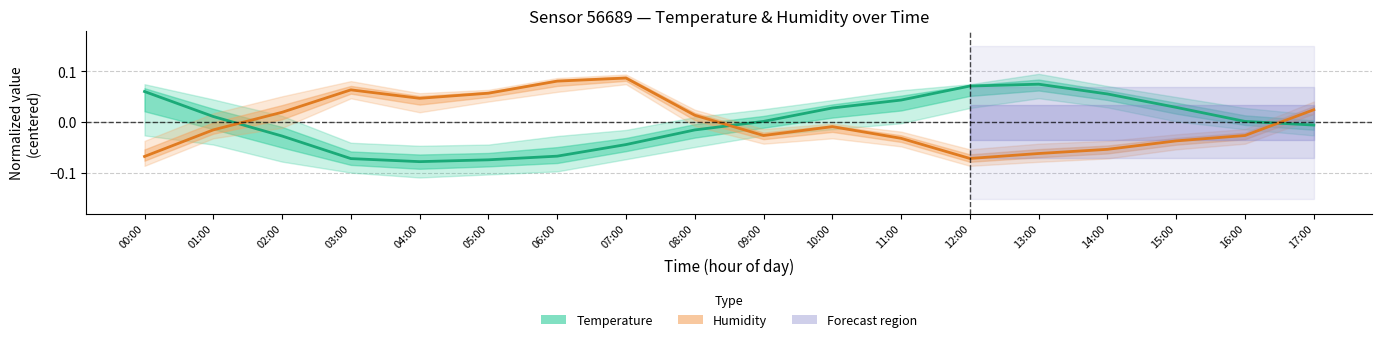

How many values in Temperature (normalized) are below zero?

8